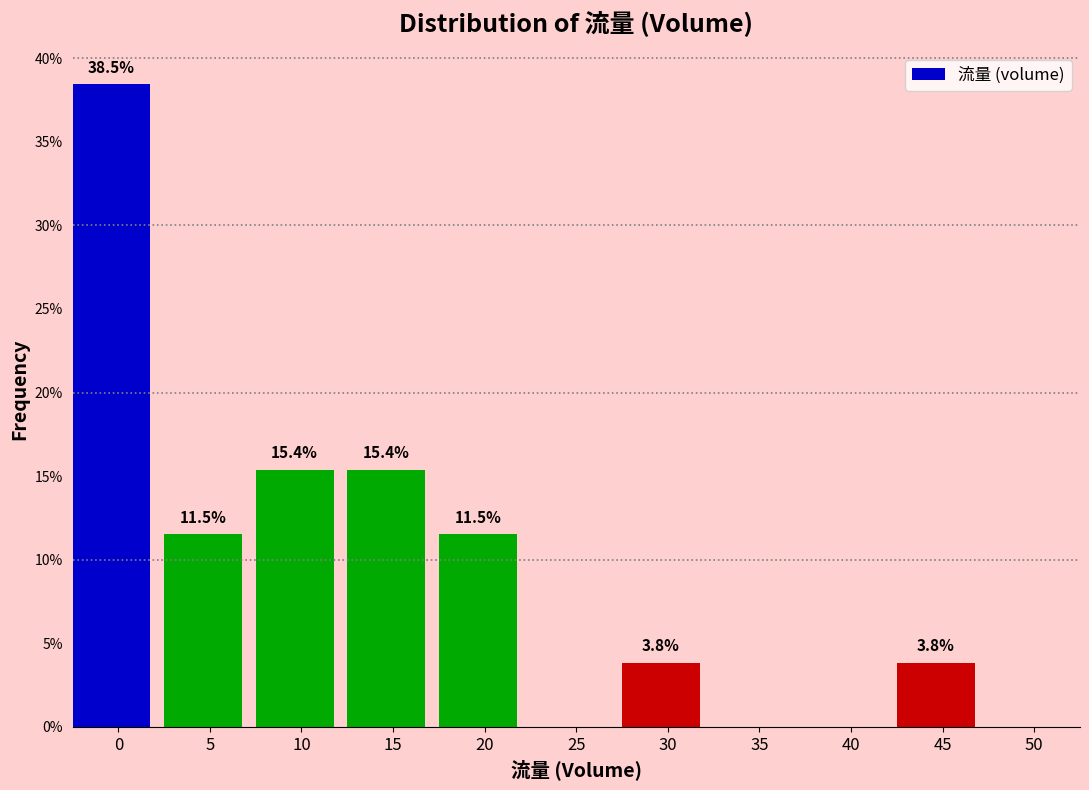

Reading right to left, transcribe all the data shown in this chart.

50=0.0	45=3.8	40=0.0	35=0.0	30=3.8	25=0.0	20=11.5	15=15.4	10=15.4	5=11.5	0=38.5